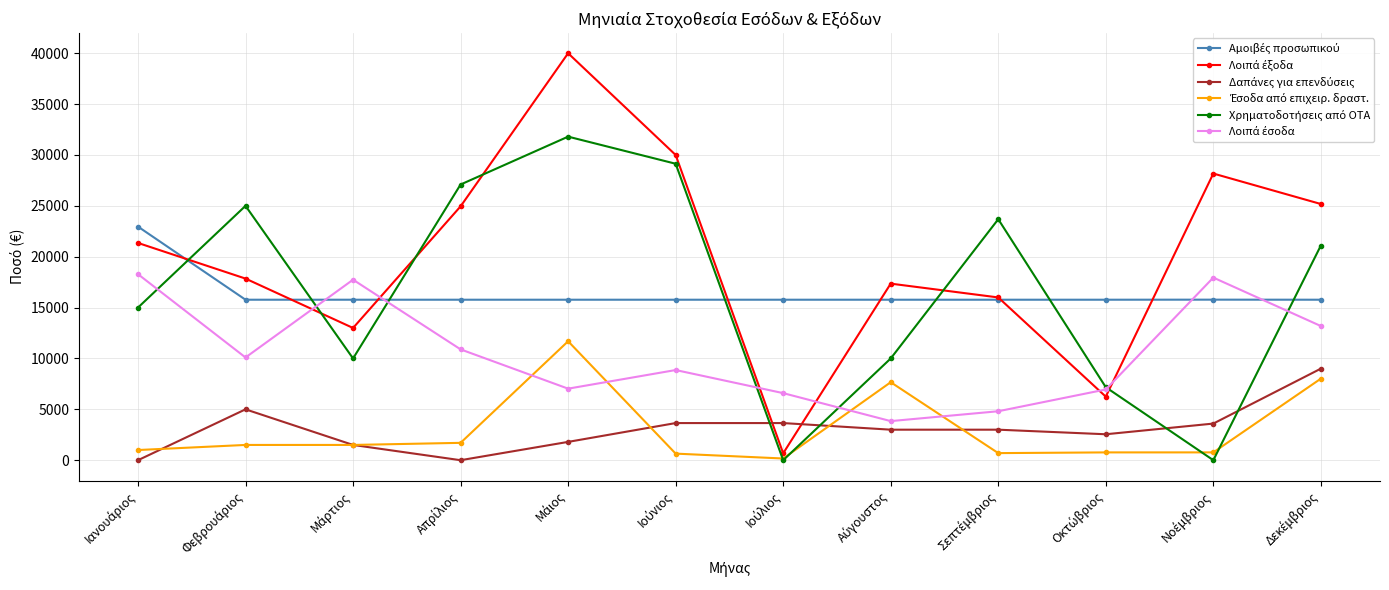

At how many categories does at least one series exceed 26453?

4